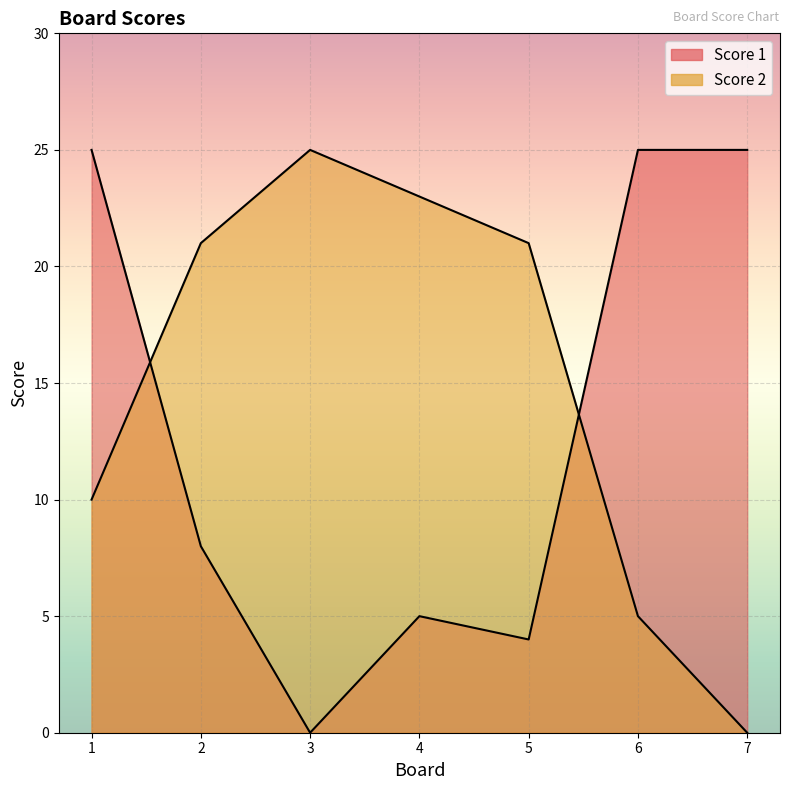

Where is Score 1 nearest to the value 12?

2